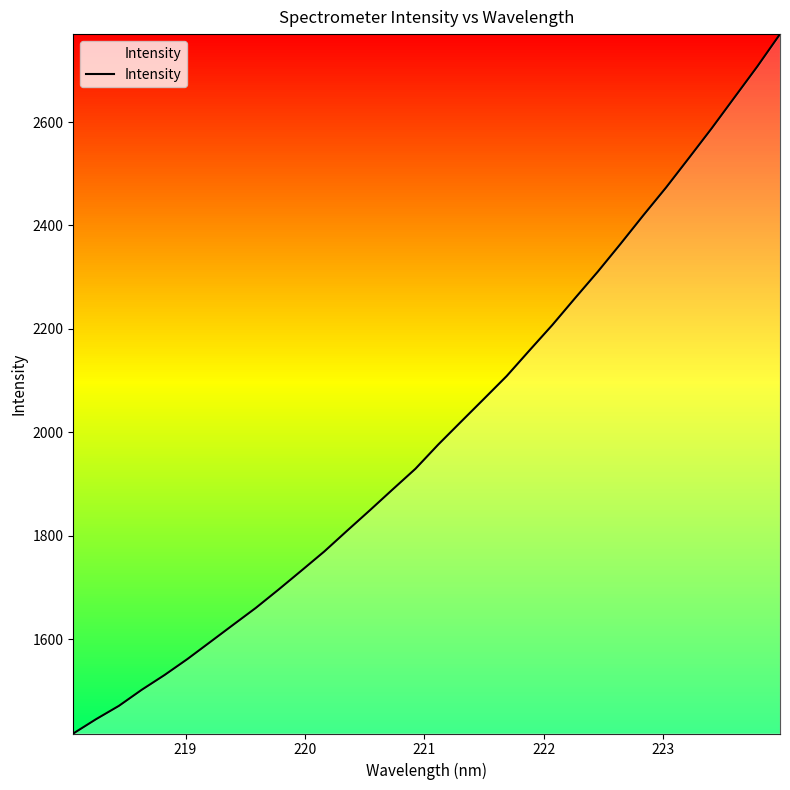

Does the chart have visible grid lines?

No